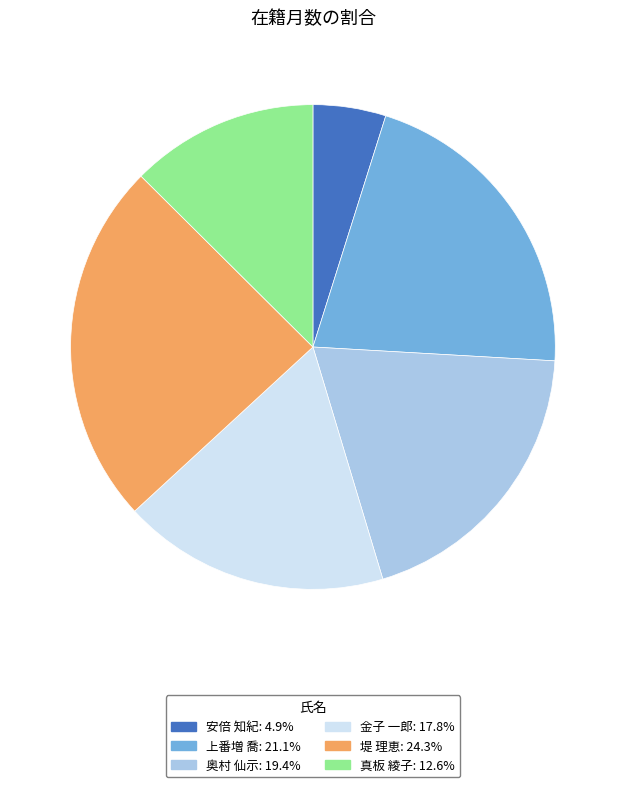

Combined, do 安倍 知紀 and 堤 理恵 account for over 50%?

No